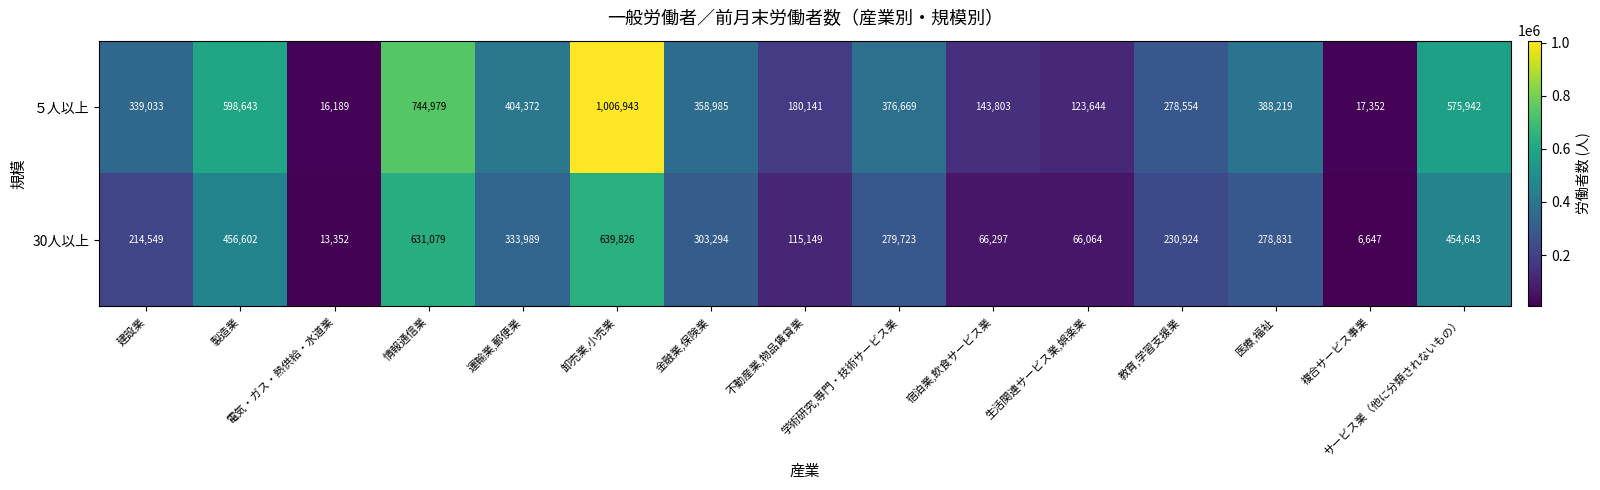

What is the difference between the second highest and minimum values in the 30人以上 series?

624432